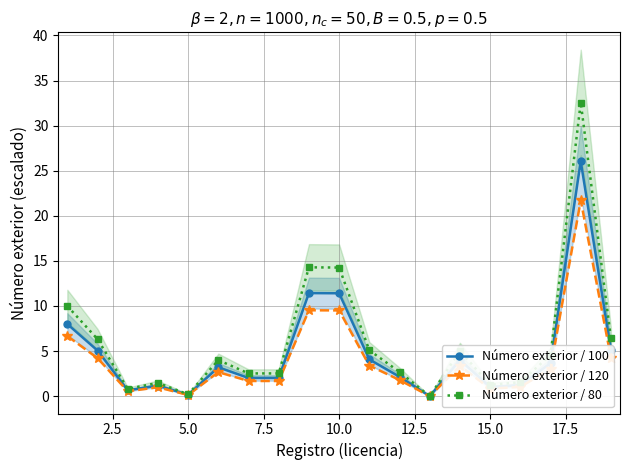

In Número exterior / 80, how many points are higher than both neighbors (excluding endpoints)?

5